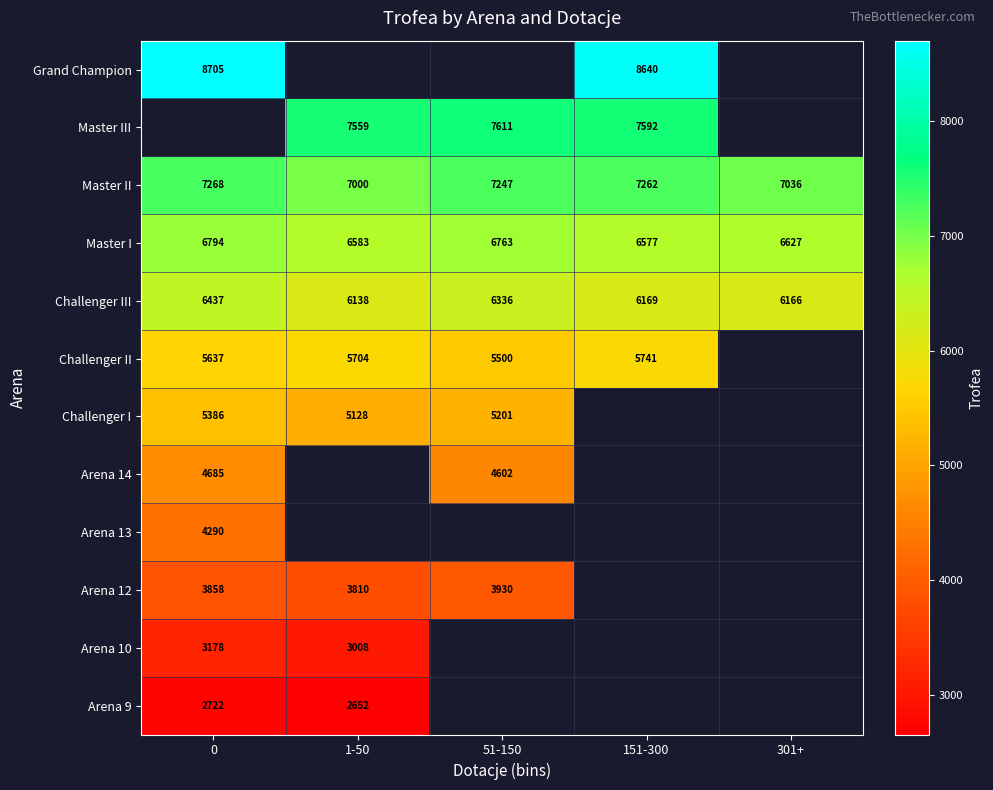

At which label is Master I closest to 6685?

301+